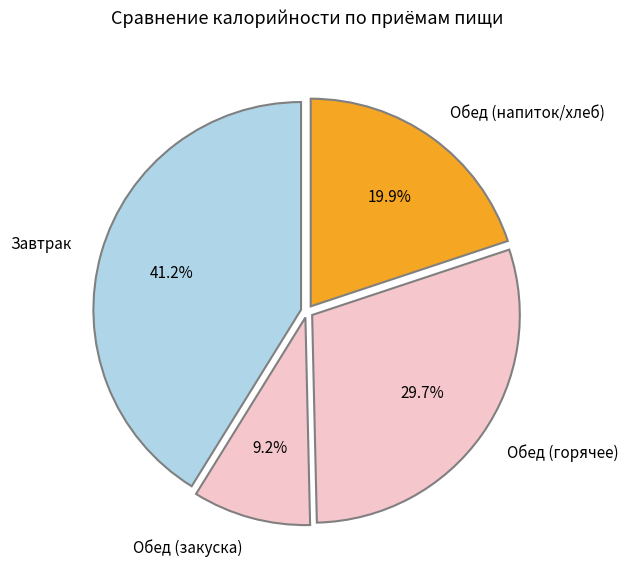

What is the largest slice in the pie chart?

Завтрак